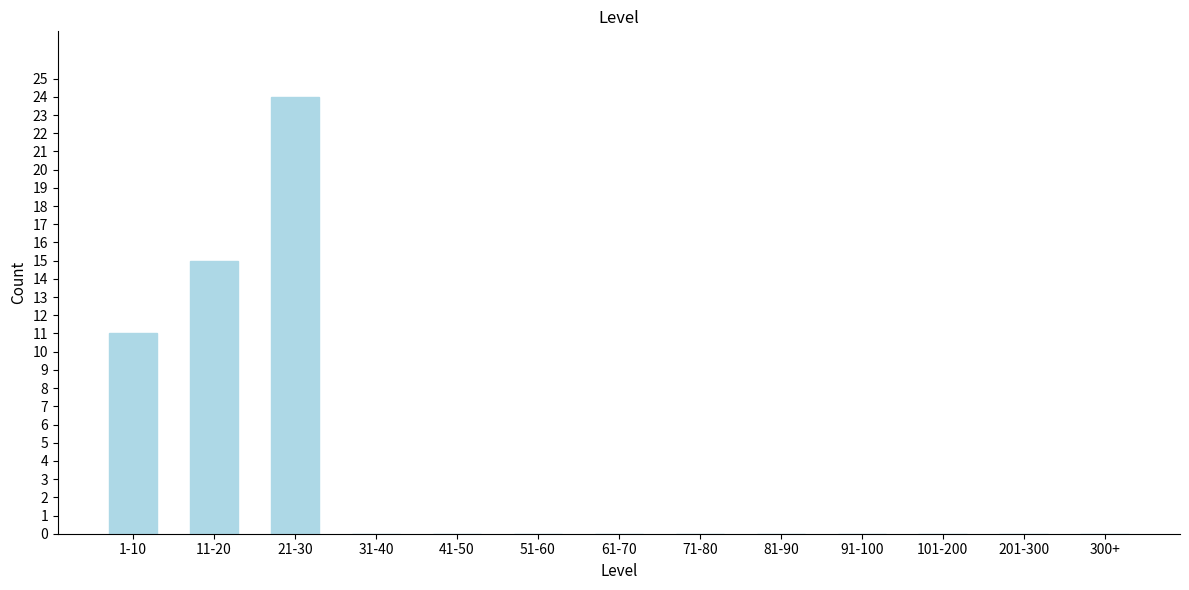

Reading right to left, transcribe all the data shown in this chart.

300+=0	201-300=0	101-200=0	91-100=0	81-90=0	71-80=0	61-70=0	51-60=0	41-50=0	31-40=0	21-30=24	11-20=15	1-10=11